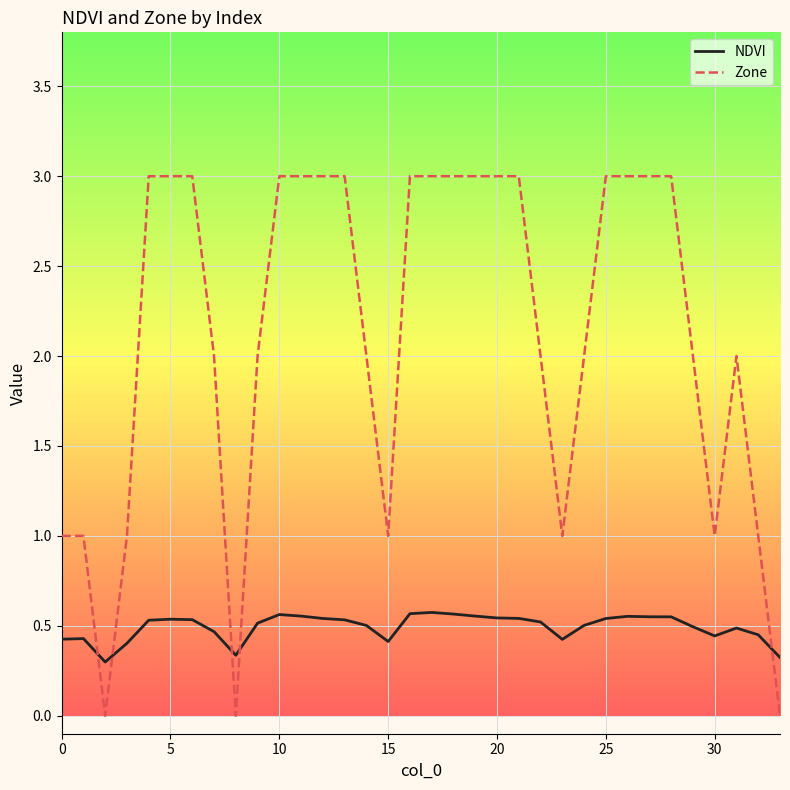

Which series has the largest total across all categories?

Zone